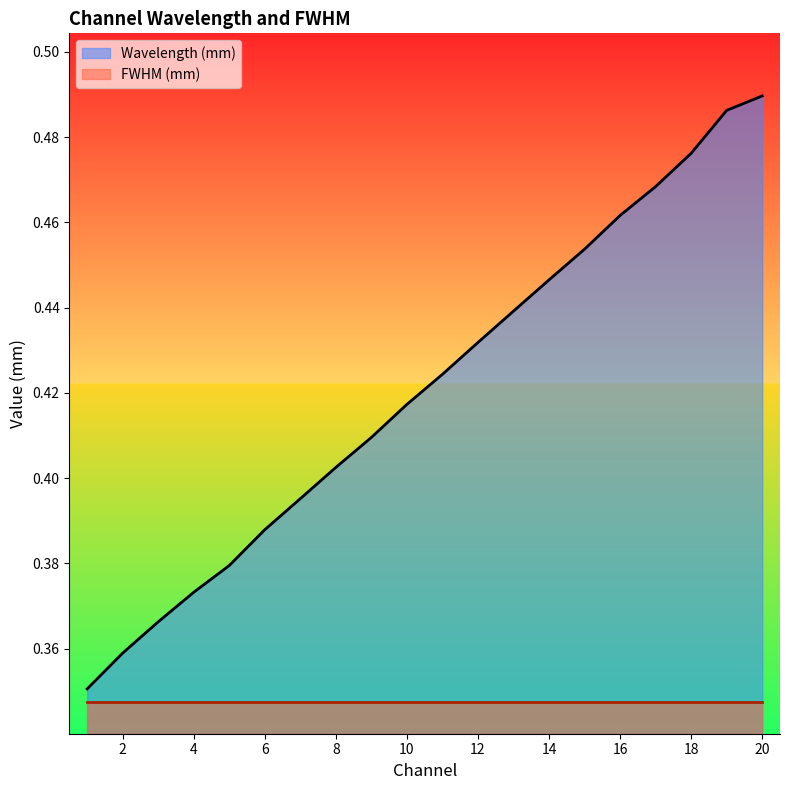

Which category has the lowest value across all series?

1